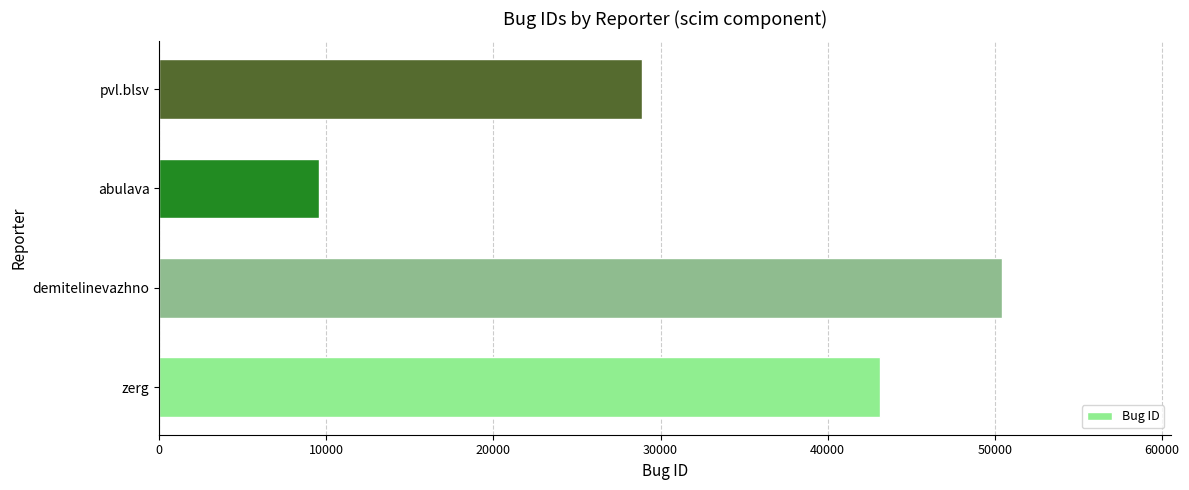

Rank the categories by value from lowest to highest.

abulava, pvl.blsv, zerg, demitelinevazhno